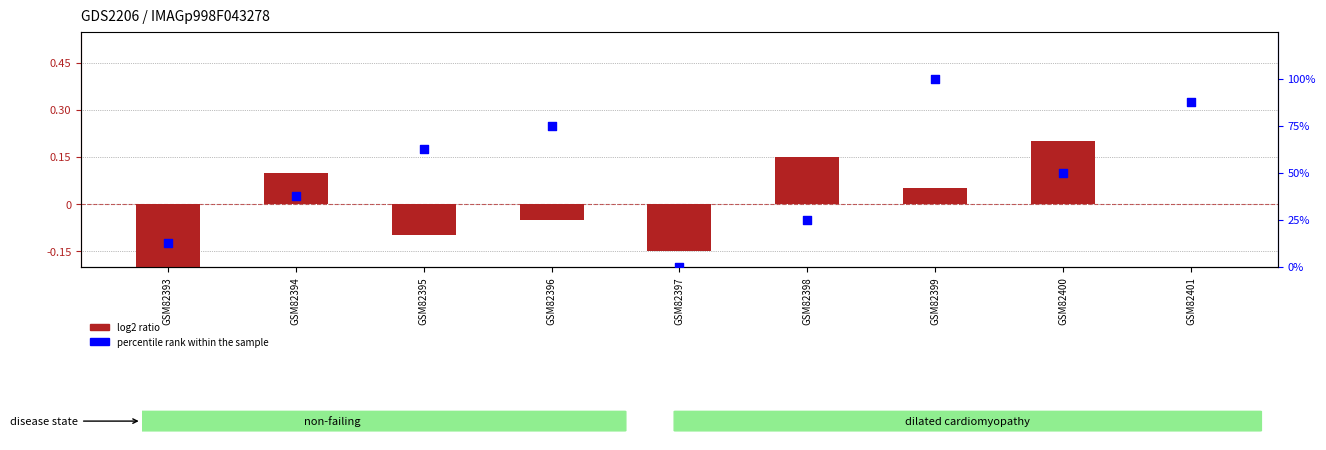

What are all the series names shown in the legend?

log2 ratio, percentile rank within the sample